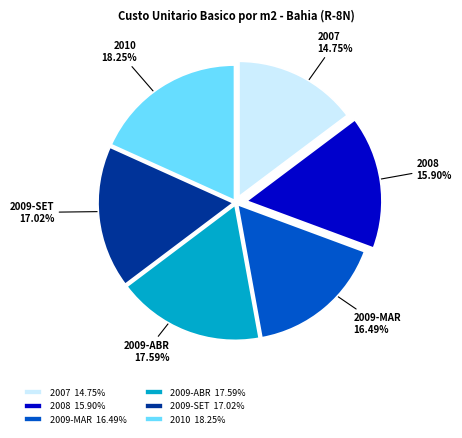

Is there a majority slice in this chart?

No